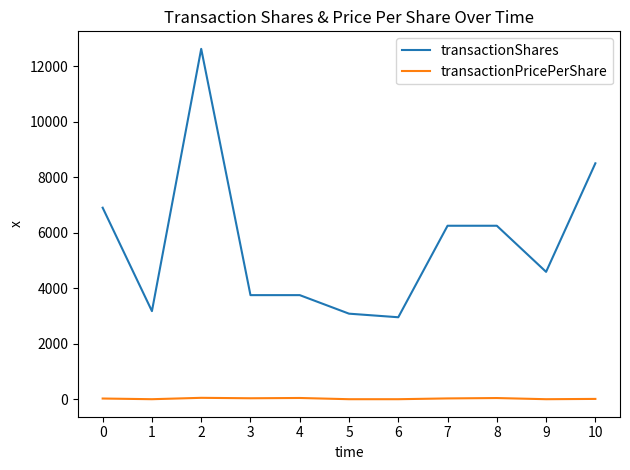

What are all the series names shown in the legend?

transactionShares, transactionPricePerShare